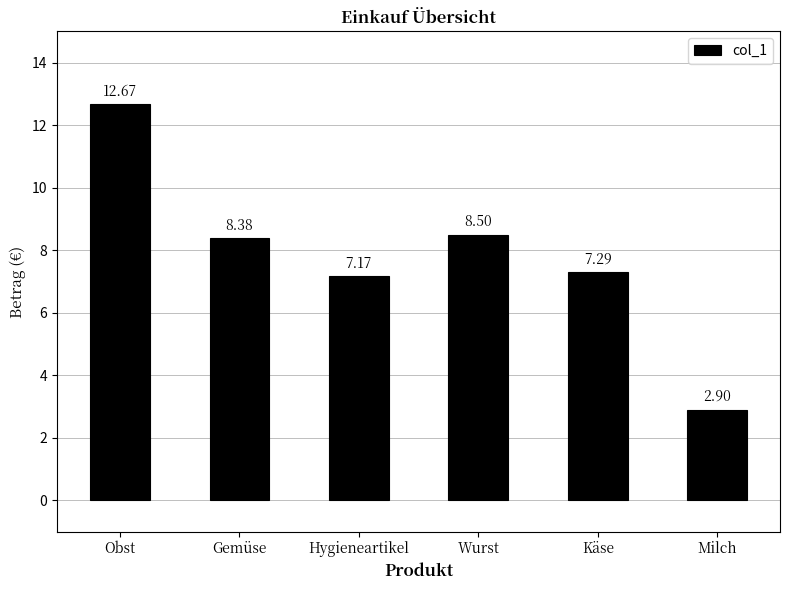

List the labels in order of value, smallest first.

Milch, Hygieneartikel, Käse, Gemüse, Wurst, Obst